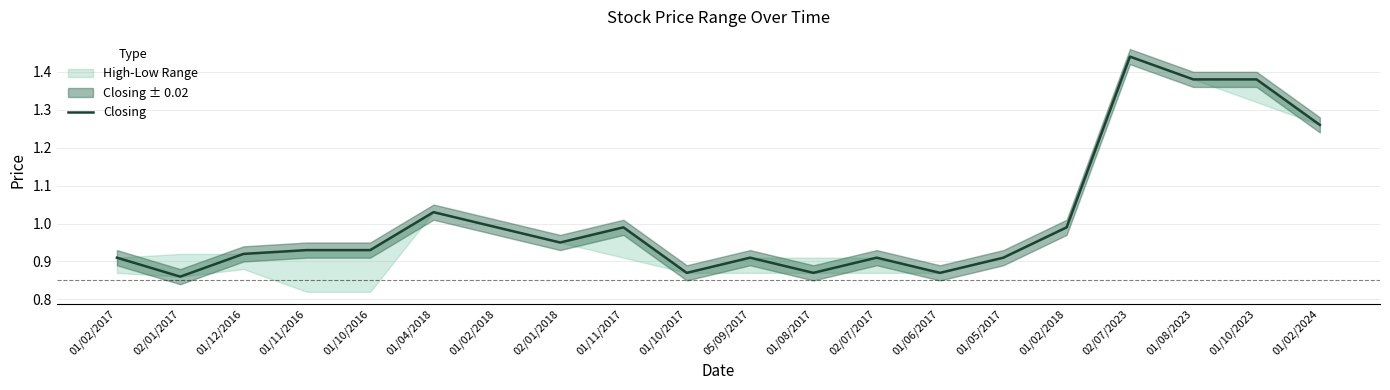

What is the change in value from 01/06/2017 to 01/08/2023?

+0.5